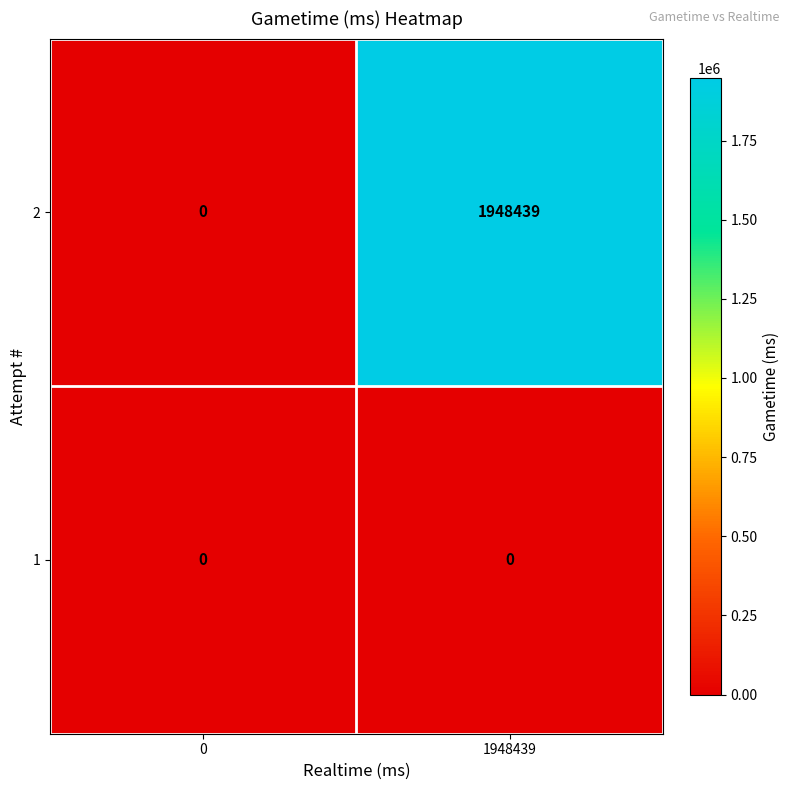

Reading right to left, what are all the values shown in this chart?

2: 1948439	0
1: 0	0